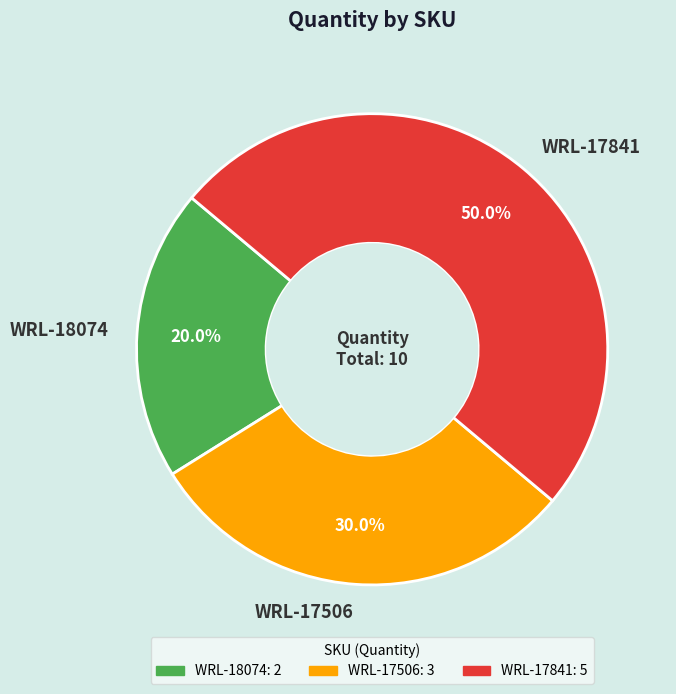

Is the sum of WRL-17841 and WRL-18074 greater than half?

Yes